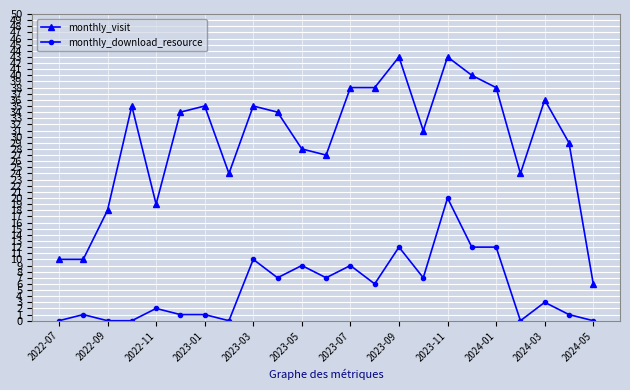

What is the greatest value displayed?

43